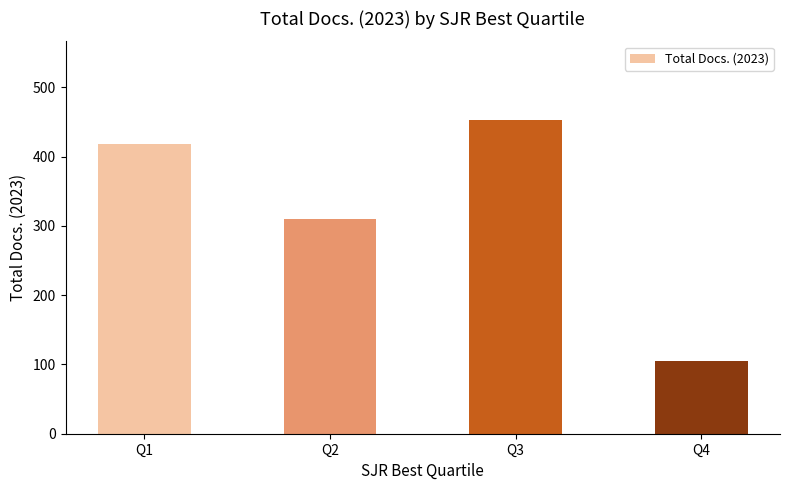

Rank the categories by value from highest to lowest.

Q3, Q1, Q2, Q4